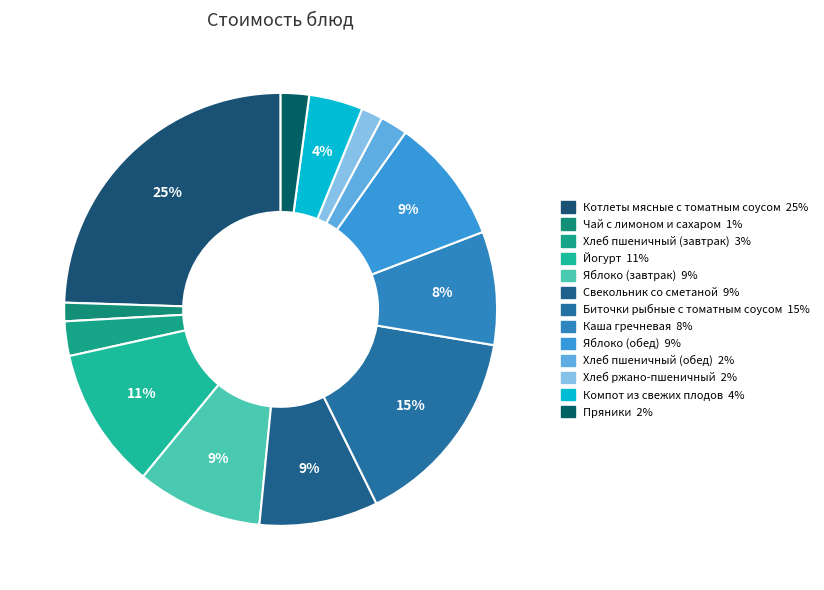

What is the total percentage of Хлеб пшеничный (обед) and Хлеб пшеничный (завтрак)?

4.6%